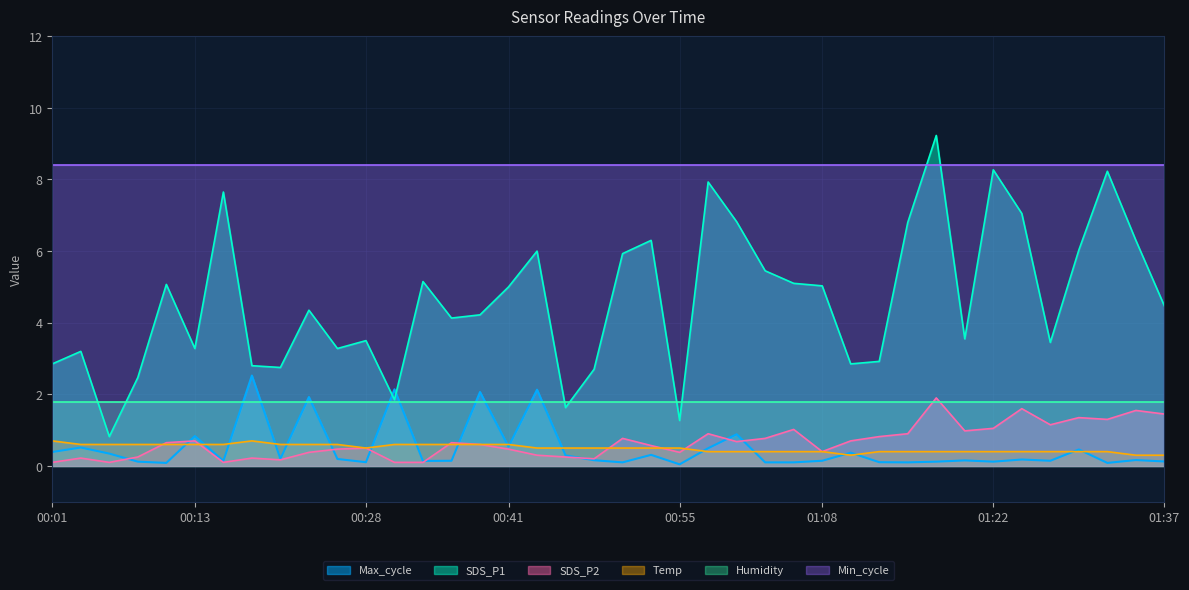

Which series has the largest total across all categories?

Min_cycle